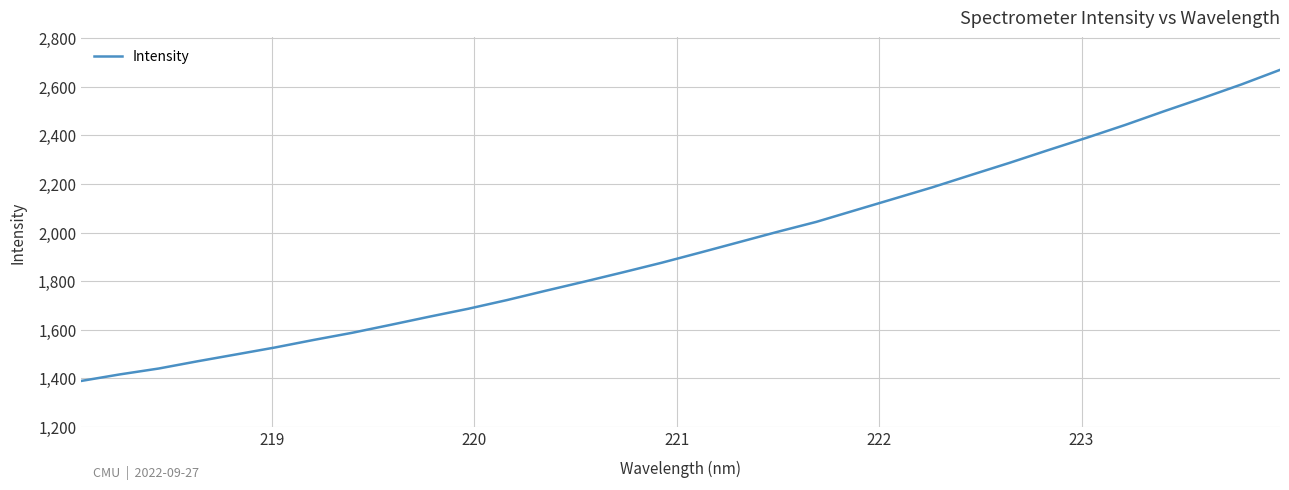

How many lines are shown in the chart?

1